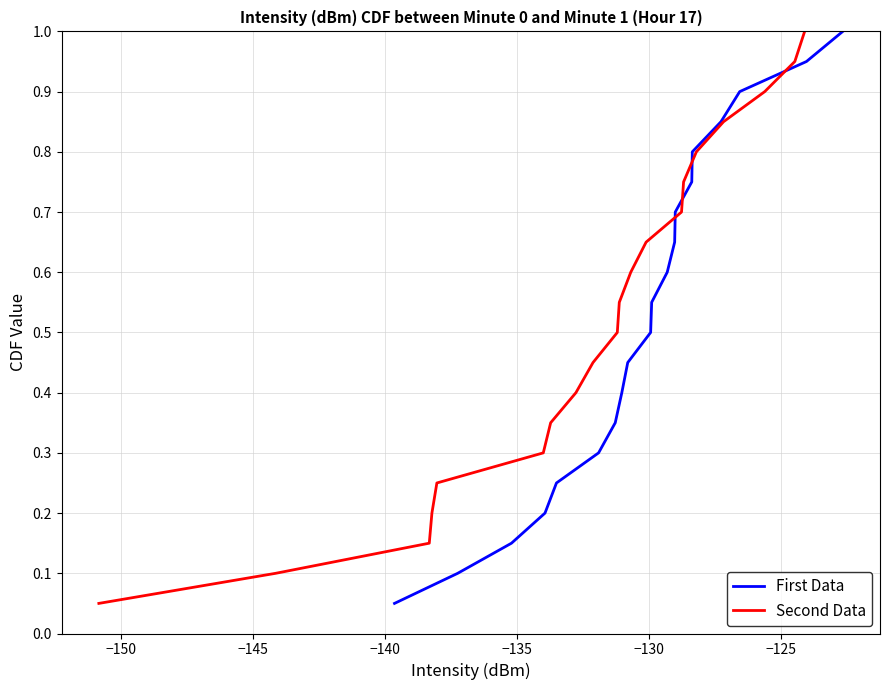

What is the greatest value displayed?

1.0